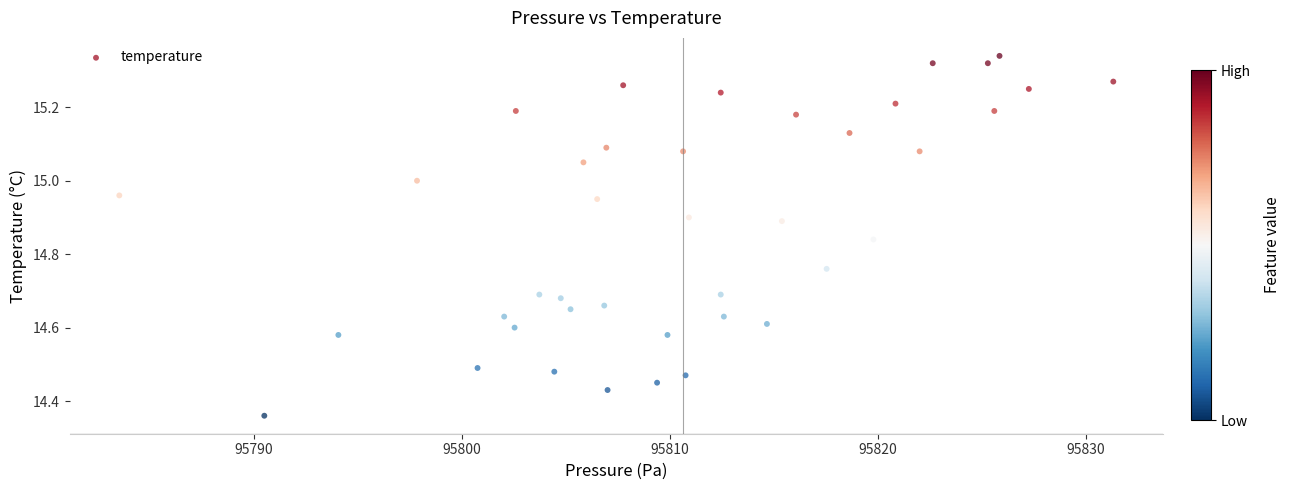

What is the range of X values (max minus min)?

47.8